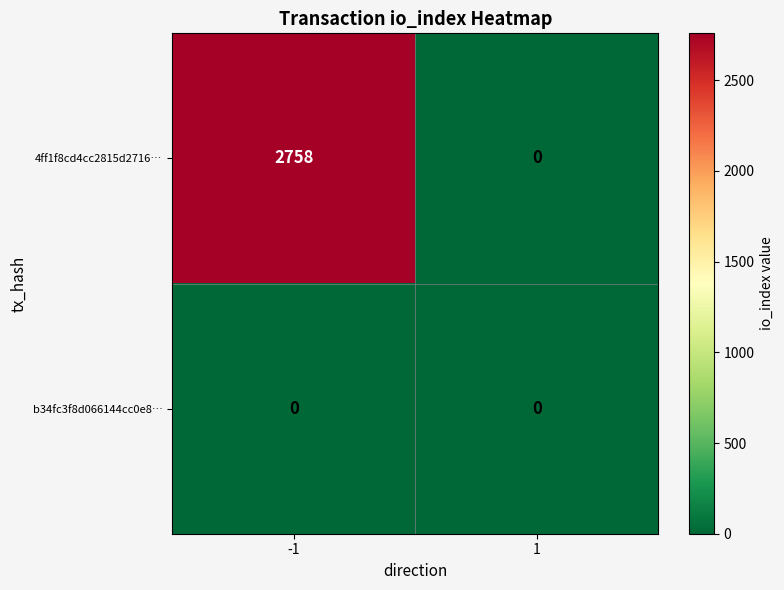

The 4ff1f8cd4cc2815d2716… series shows 2758 at -1. True or false?

True